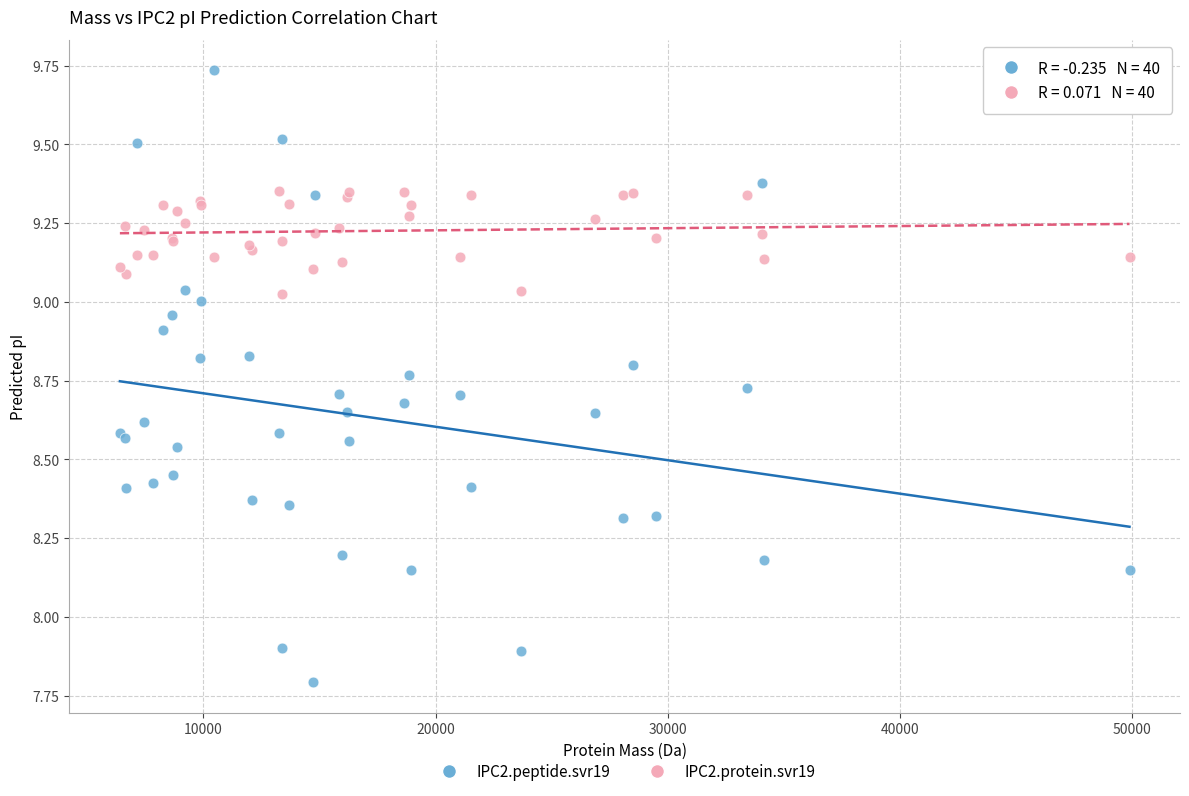

What is the X range (max minus min) for the scatter plot?

43468.2